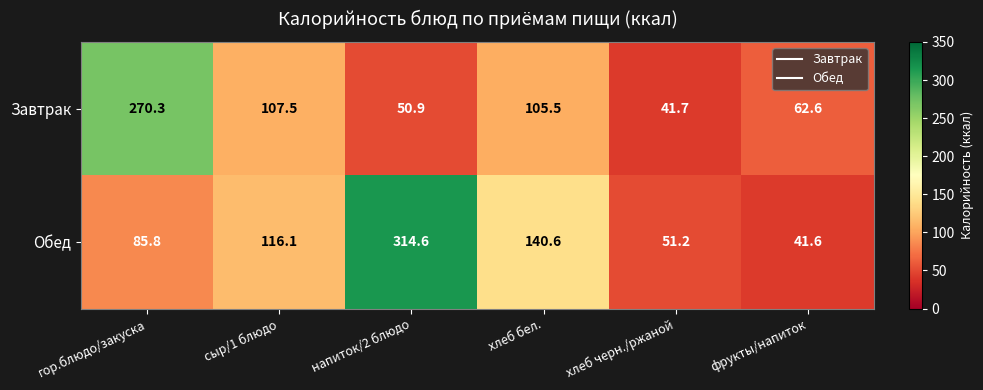

The Завтрак series shows 107.5 at сыр/1 блюдо. True or false?

True